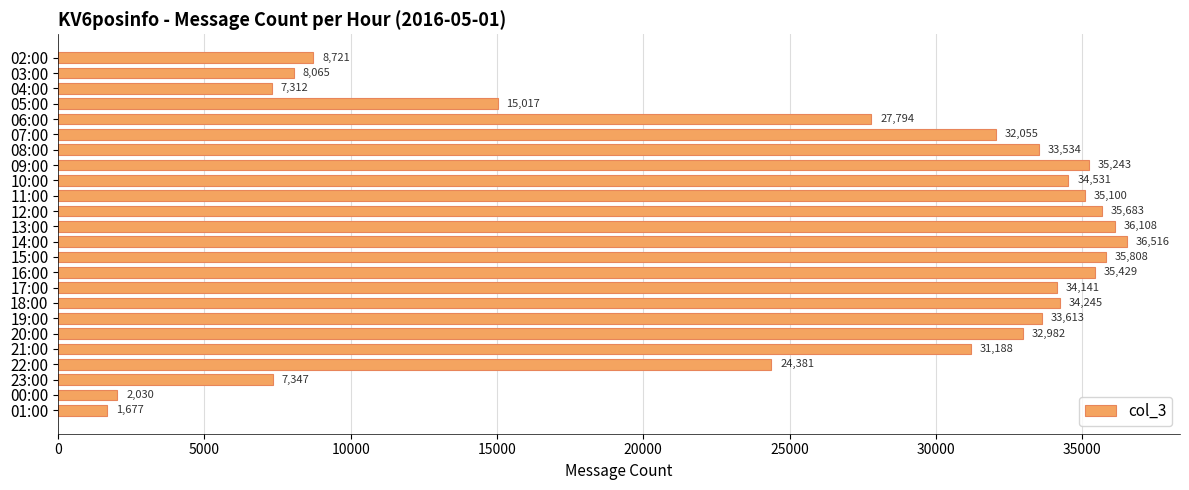

Reading bottom to top, list all the values displayed in this chart.

01:00=1677	00:00=2030	23:00=7347	22:00=24381	21:00=31188	20:00=32982	19:00=33613	18:00=34245	17:00=34141	16:00=35429	15:00=35808	14:00=36516	13:00=36108	12:00=35683	11:00=35100	10:00=34531	09:00=35243	08:00=33534	07:00=32055	06:00=27794	05:00=15017	04:00=7312	03:00=8065	02:00=8721